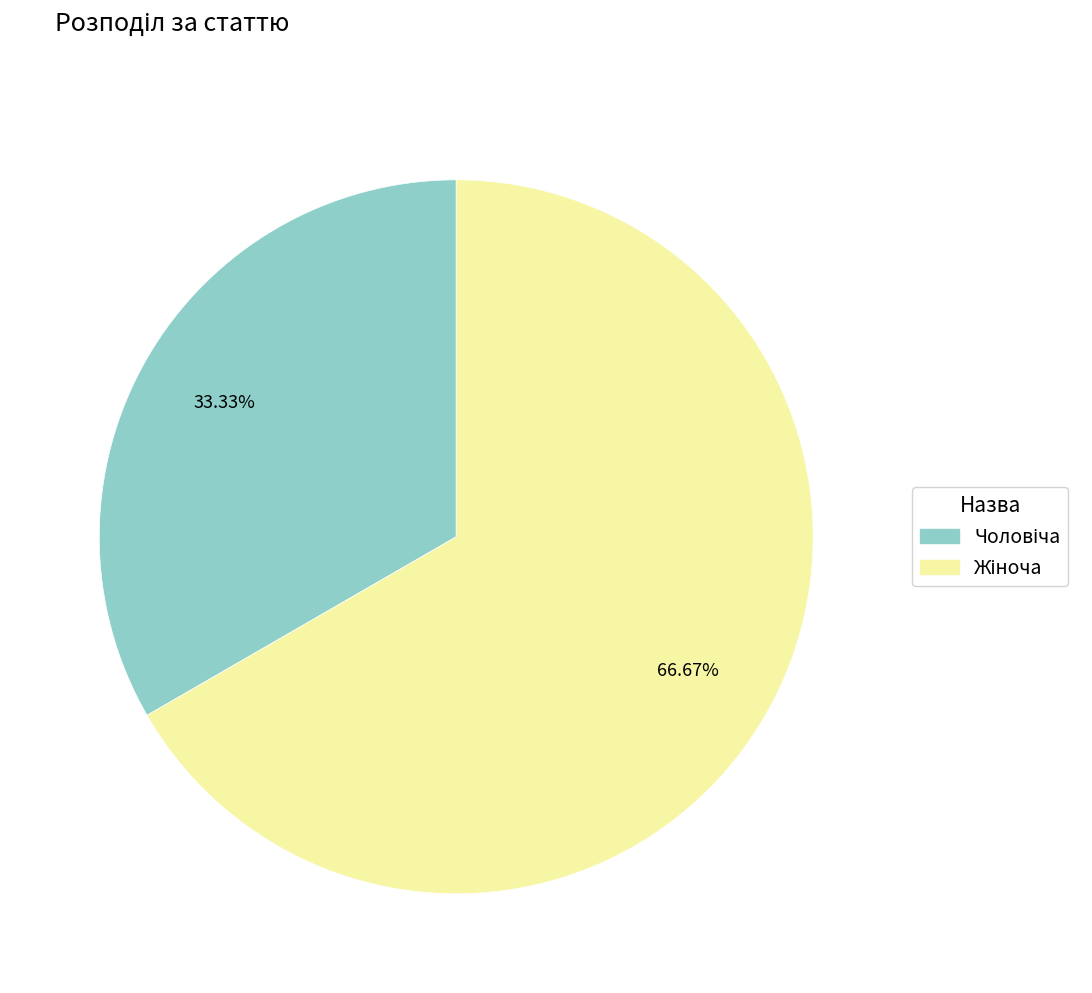

Is there a majority slice in this chart?

Yes